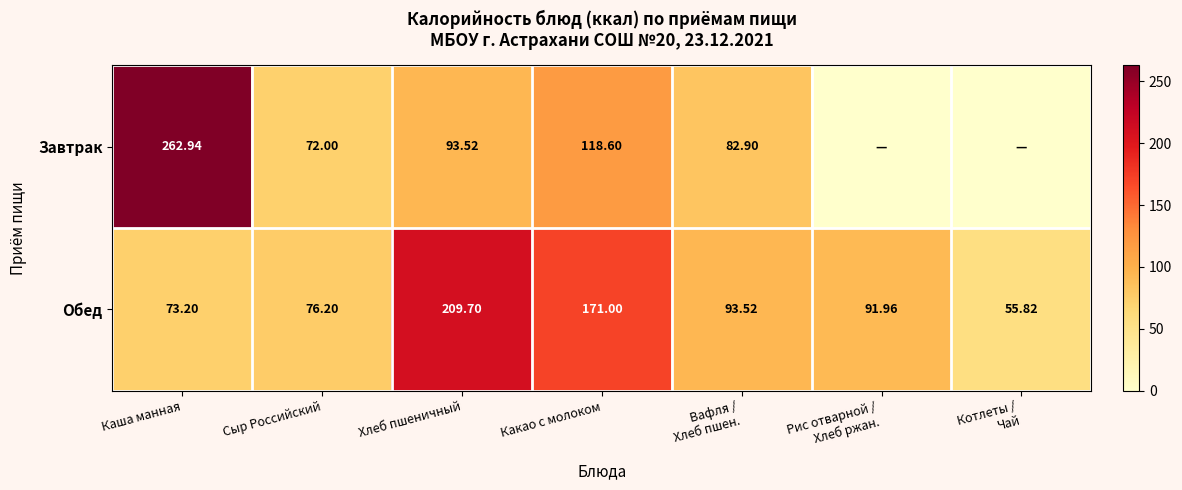

Which category has the highest value in the Обед series?

Хлеб пшеничный